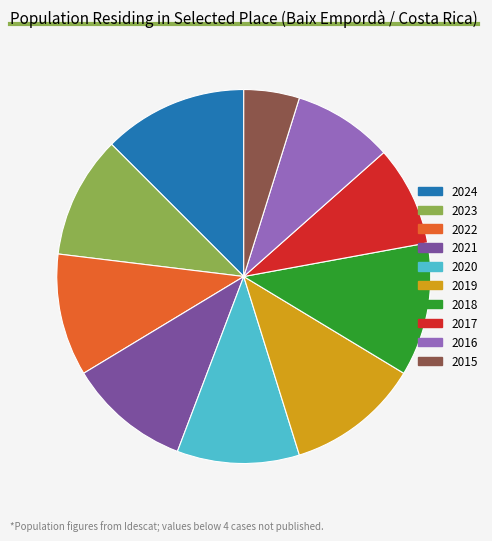

What is the ratio of the value at 2021 to the value at 2022?

1.0